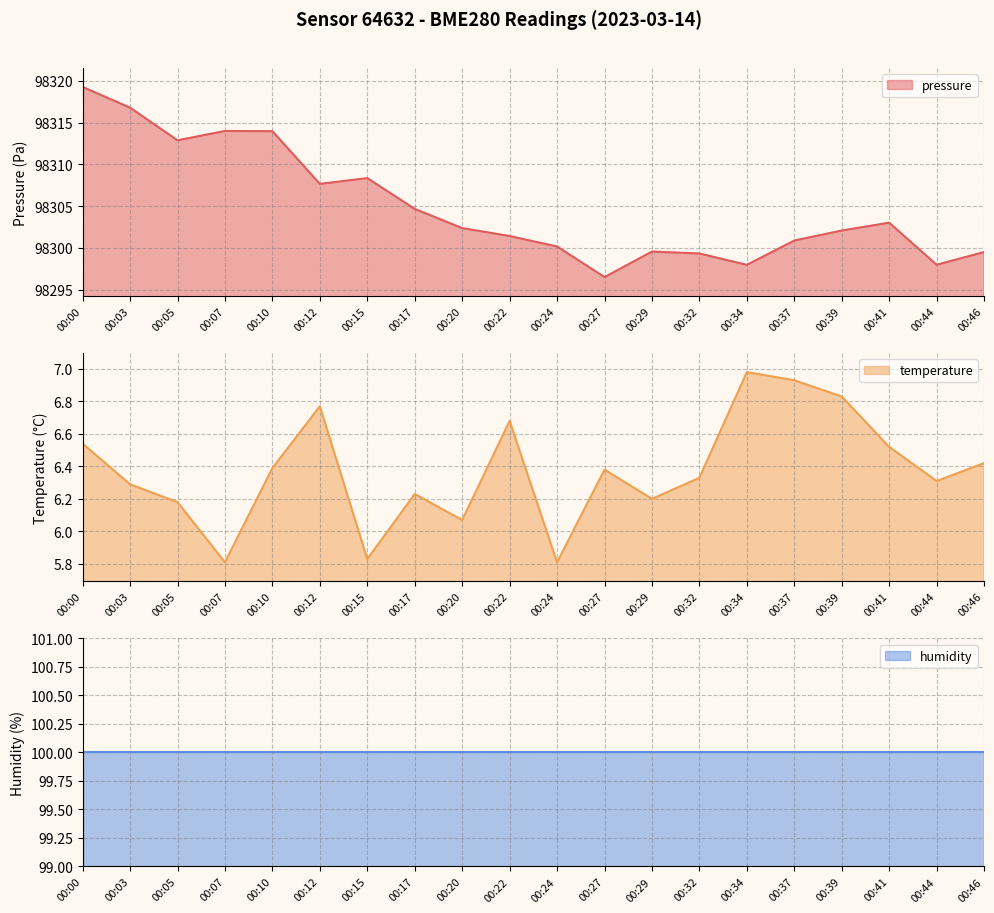

What is the maximum value for pressure?

98319.3